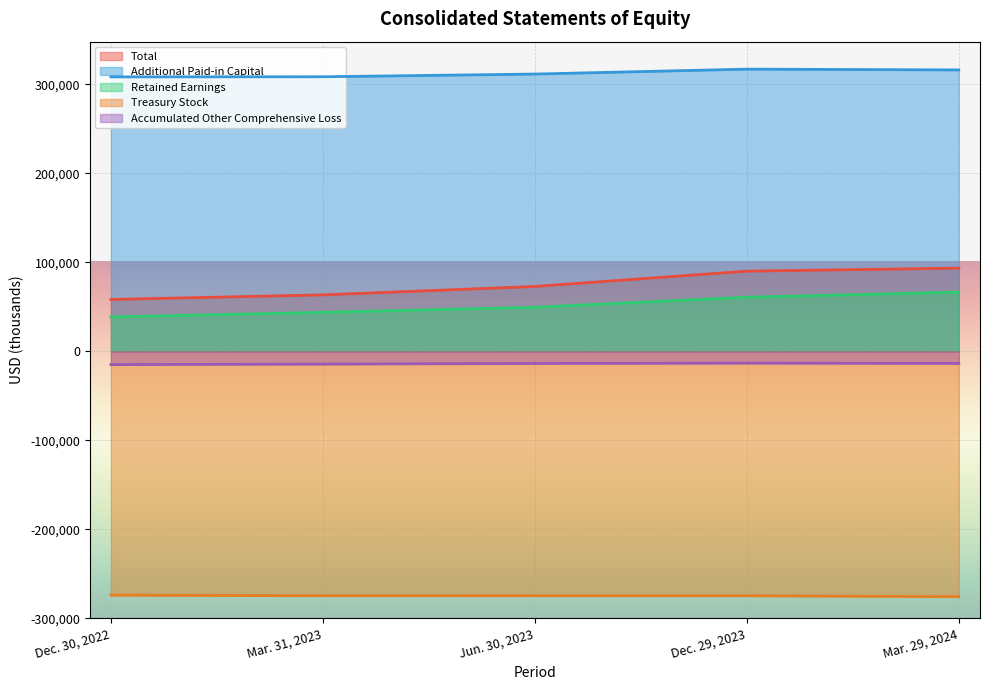

How many lines are shown in the chart?

5